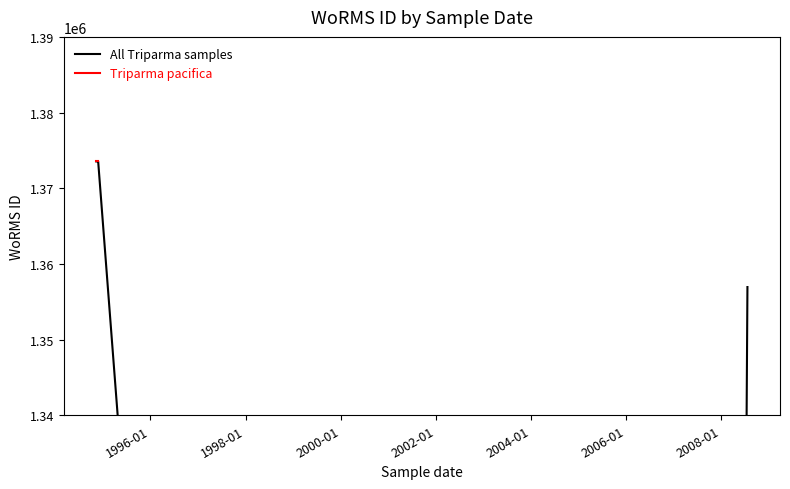

What is the label of the 2nd point from the right?

21-11-1994